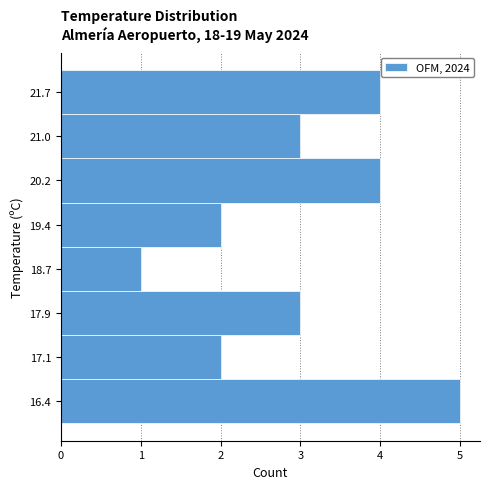

Reading bottom to top, list every bar in this chart as the range it spans on the y-axis followed by its length. Neither the bar edges nor the lengths are printed on the chart, so give them approximately, as read against the axes.

16.0 to 16.8: 5
16.8 to 17.5: 2
17.5 to 18.3: 3
18.3 to 19.1: 1
19.1 to 19.8: 2
19.8 to 20.6: 4
20.6 to 21.3: 3
21.3 to 22.1: 4